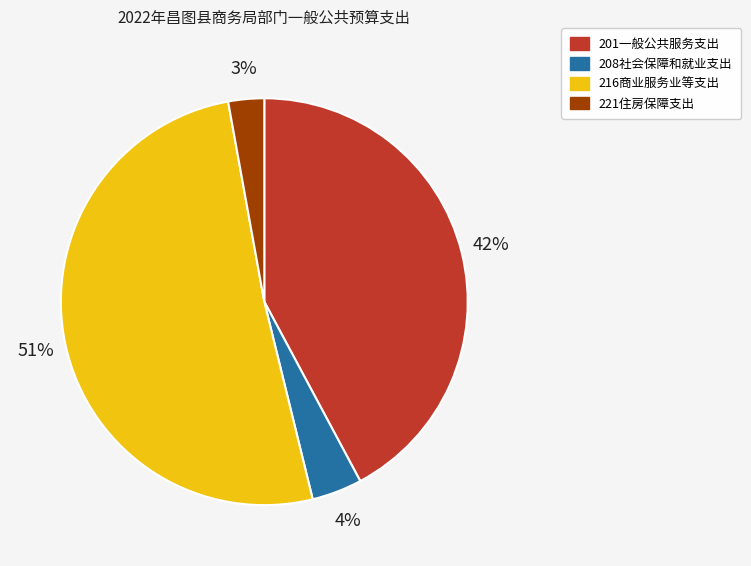

Do 201一般公共服务支出 and 208社会保障和就业支出 together represent more than half of the pie?

No